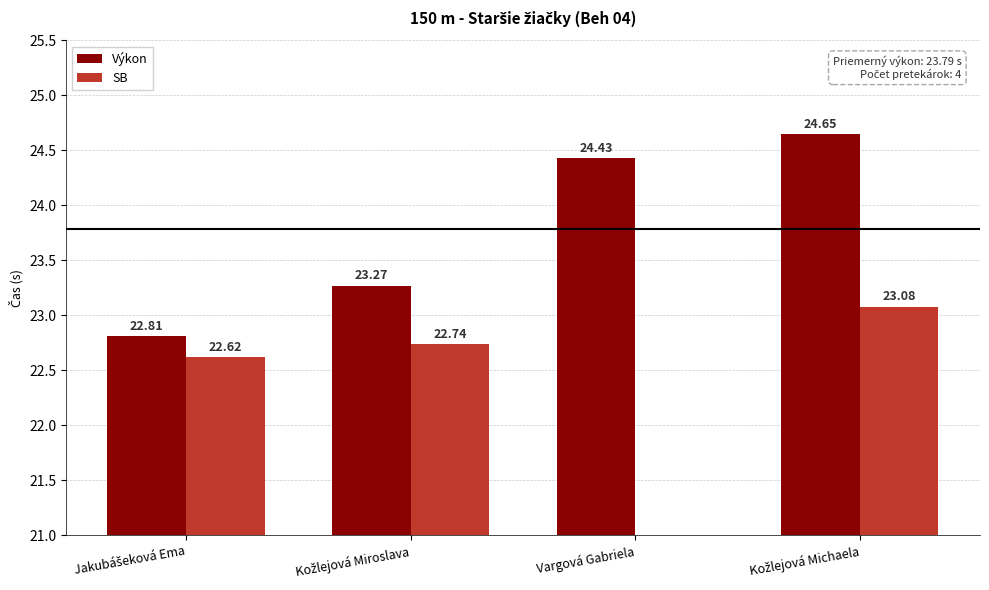

Between Jakubášeková Ema and Kožlejová Michaela, which is larger?

Kožlejová Michaela